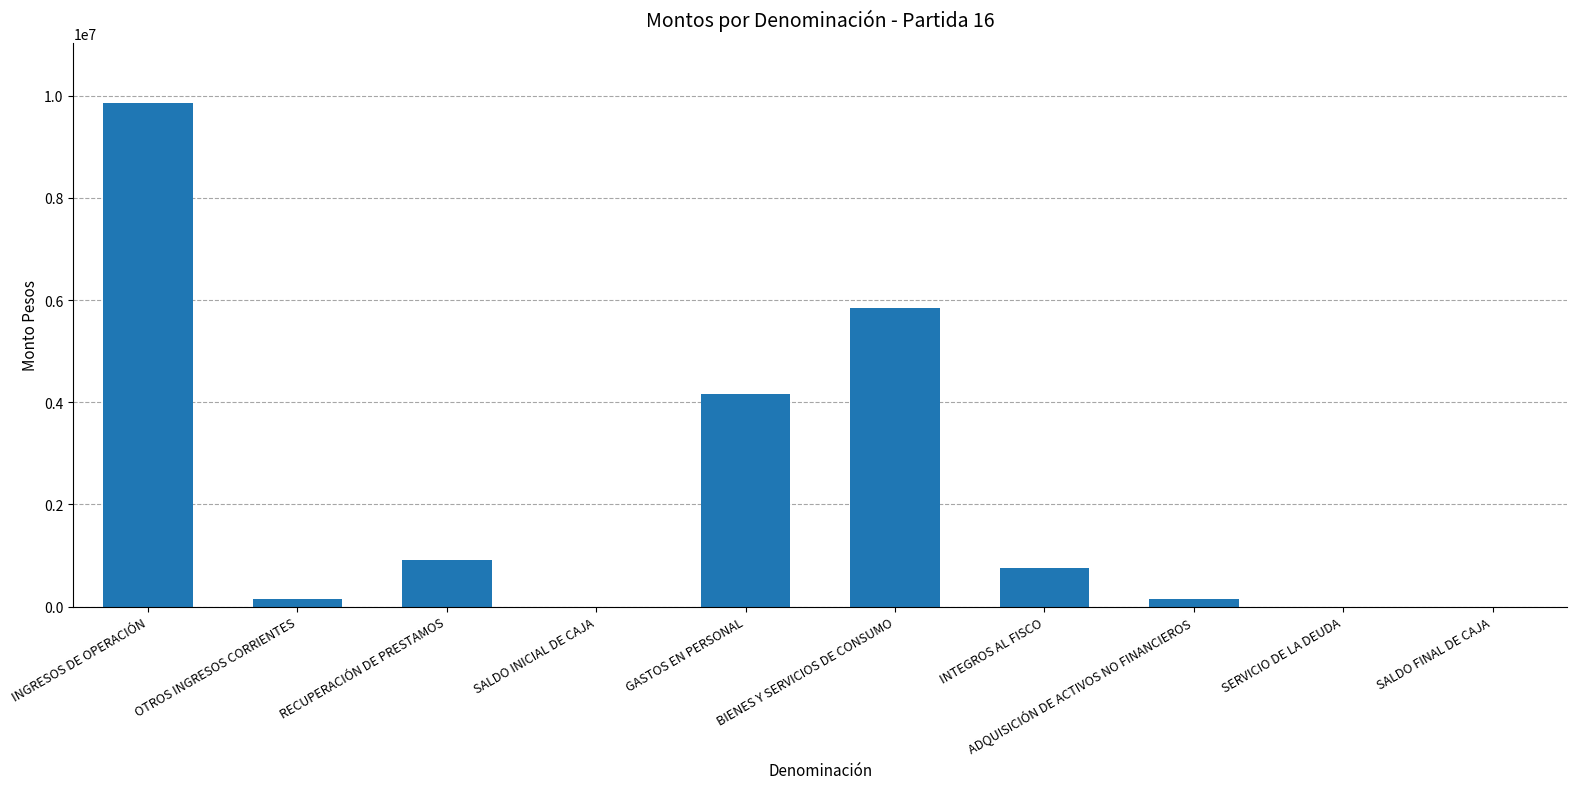

At which label is the value closest to 4927005?

GASTOS EN PERSONAL